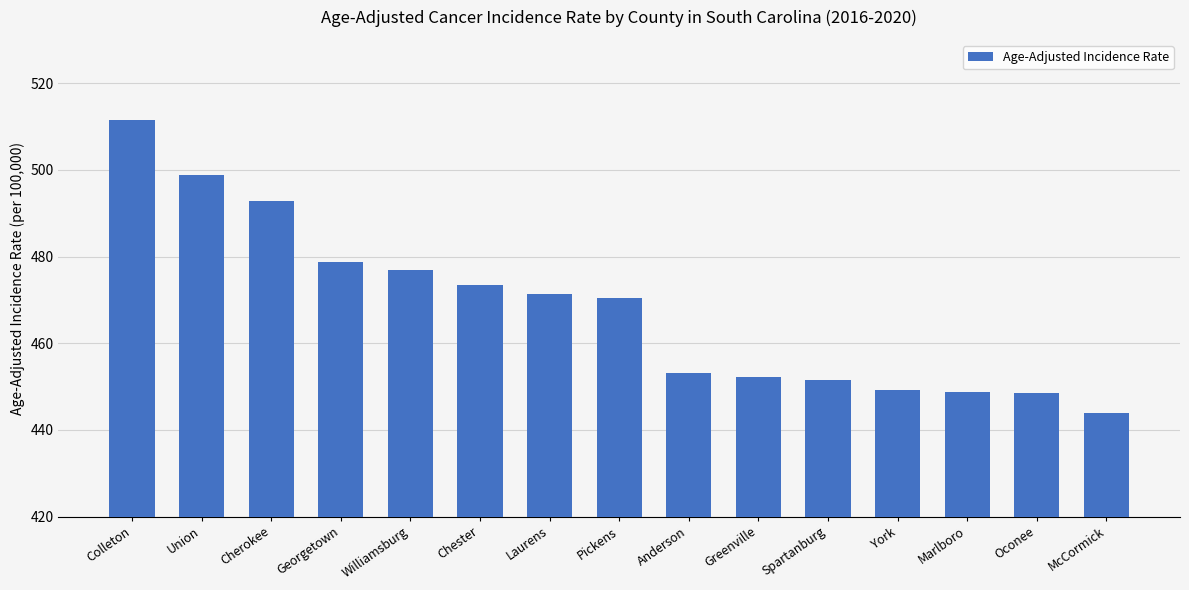

Which category has the lowest value across all series?

McCormick